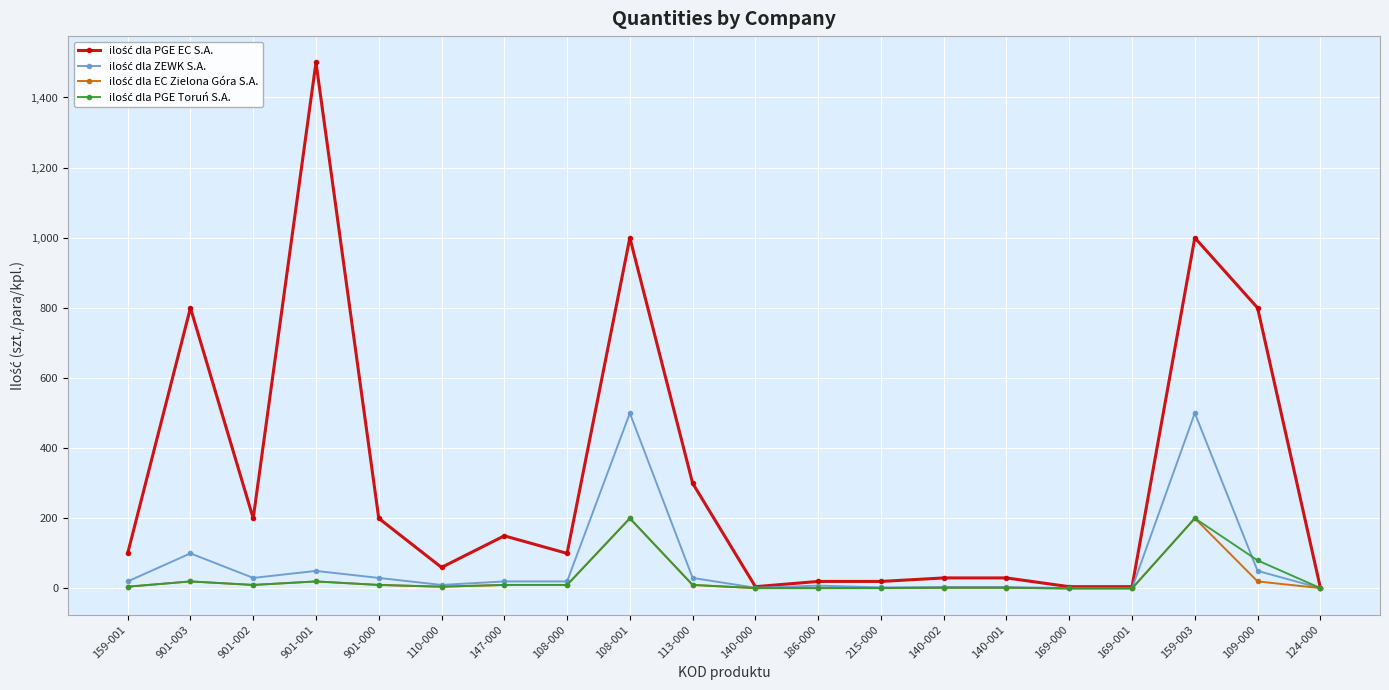

Count the number of categories in the chart.

20